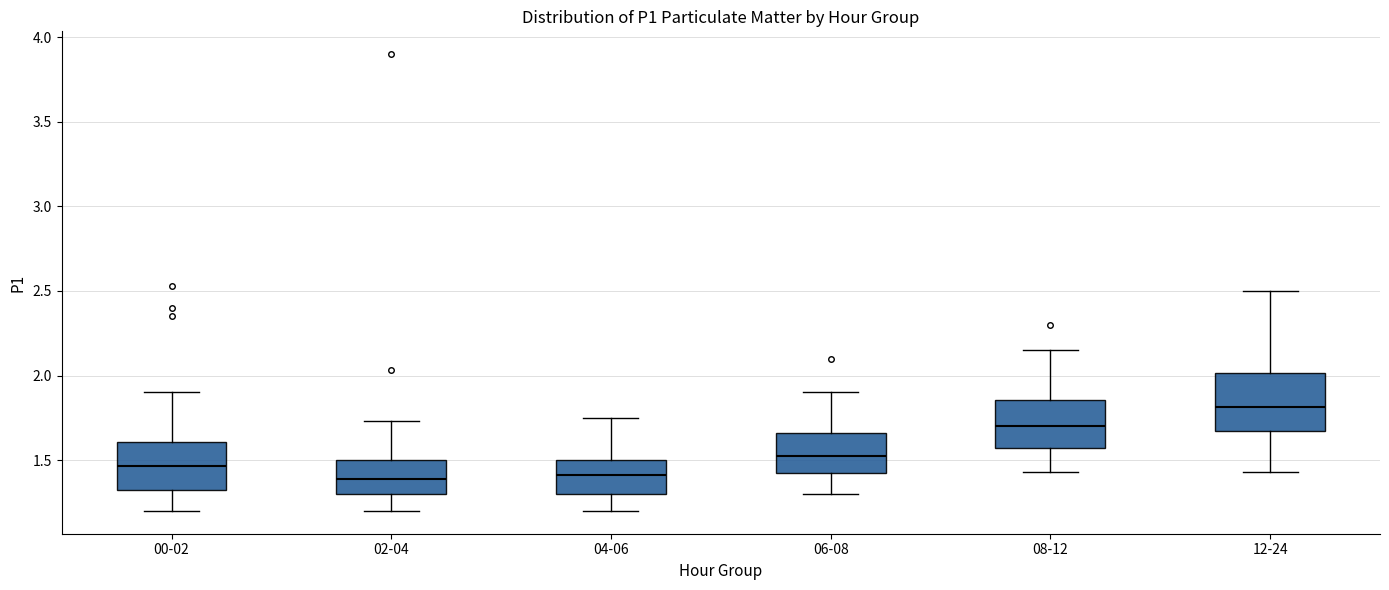

Which box's median line is the highest?

12-24